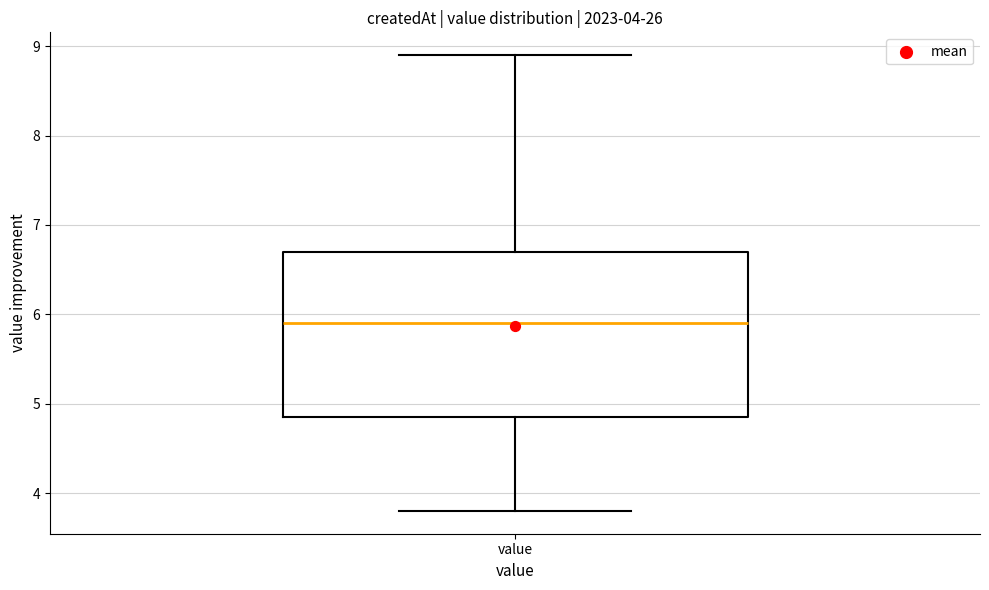

Where does the lower whisker of the box for value end on the y-axis? The values are not printed on the chart, so give them approximately, as read against the axis.

3.8